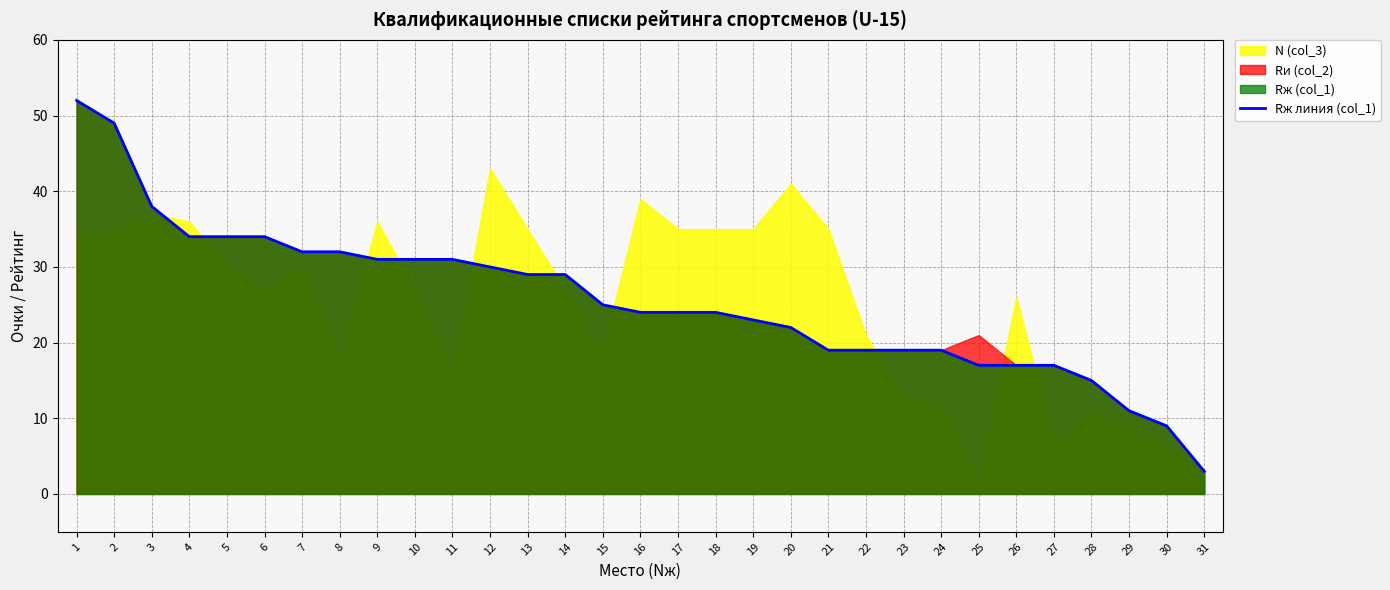

What is the sum of all values?

793